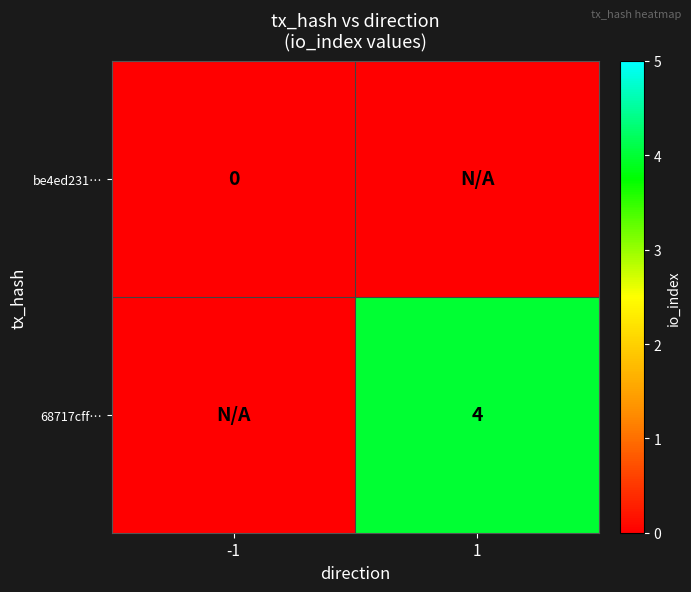

List the series in order of their overall mean, lowest first.

be4ed231…, 68717cff…